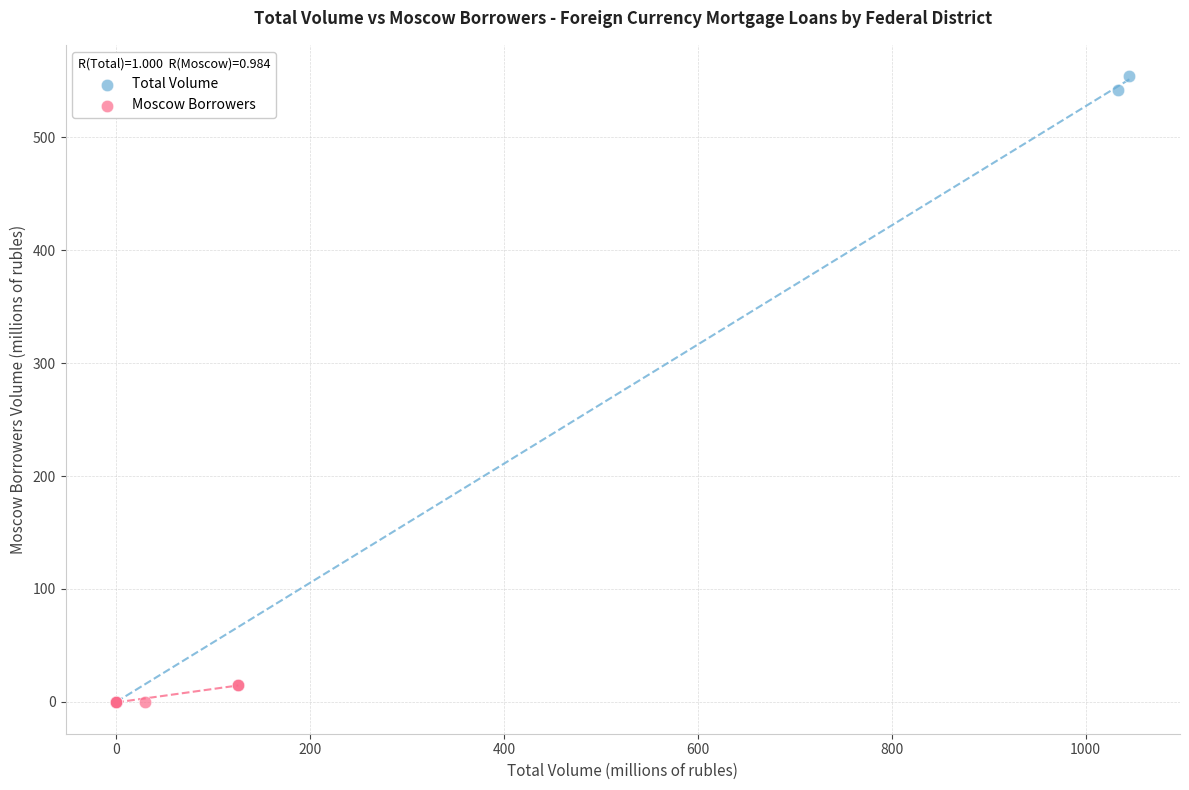

Which series reaches the maximum Y coordinate?

Total Volume